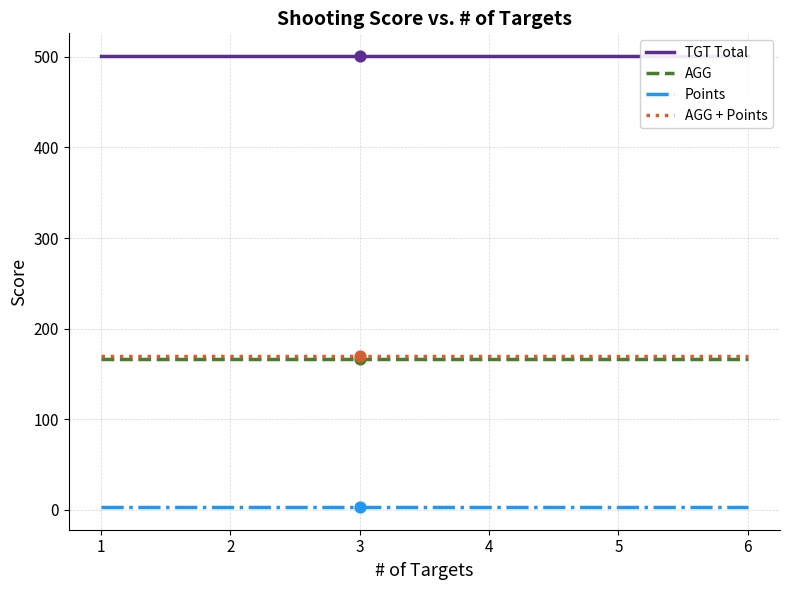

What are all the series names shown in the legend?

TGT Total, AGG, Points, AGG + Points